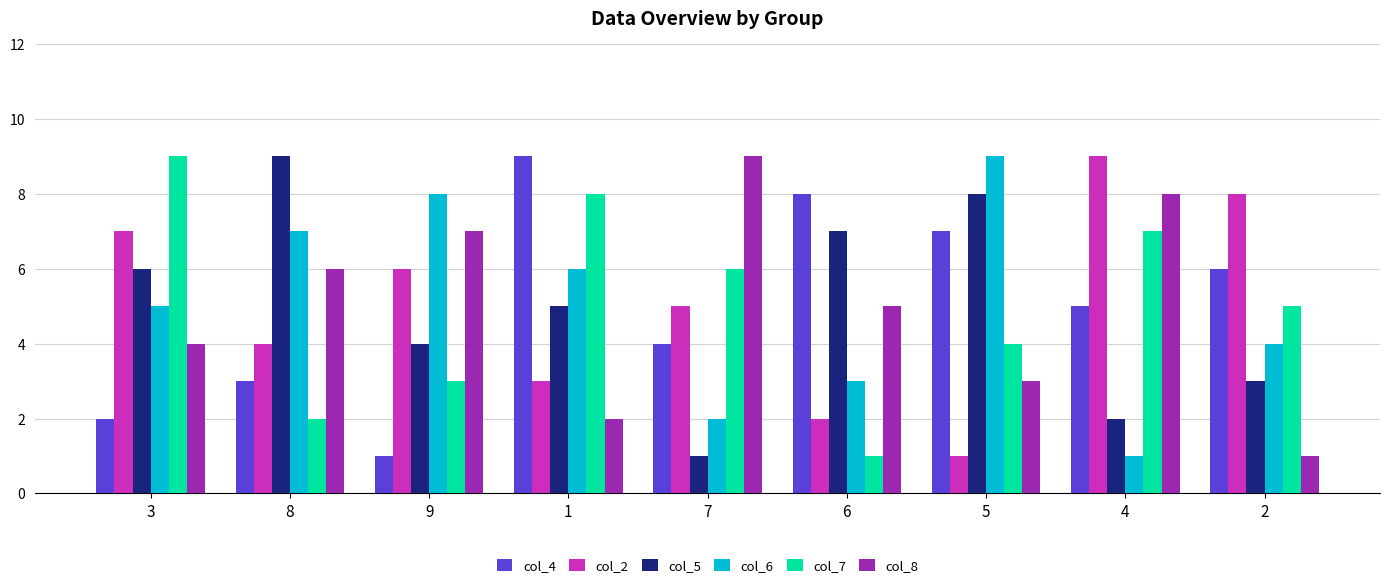

True or false: col_6 has a value of 9 at 5.

True